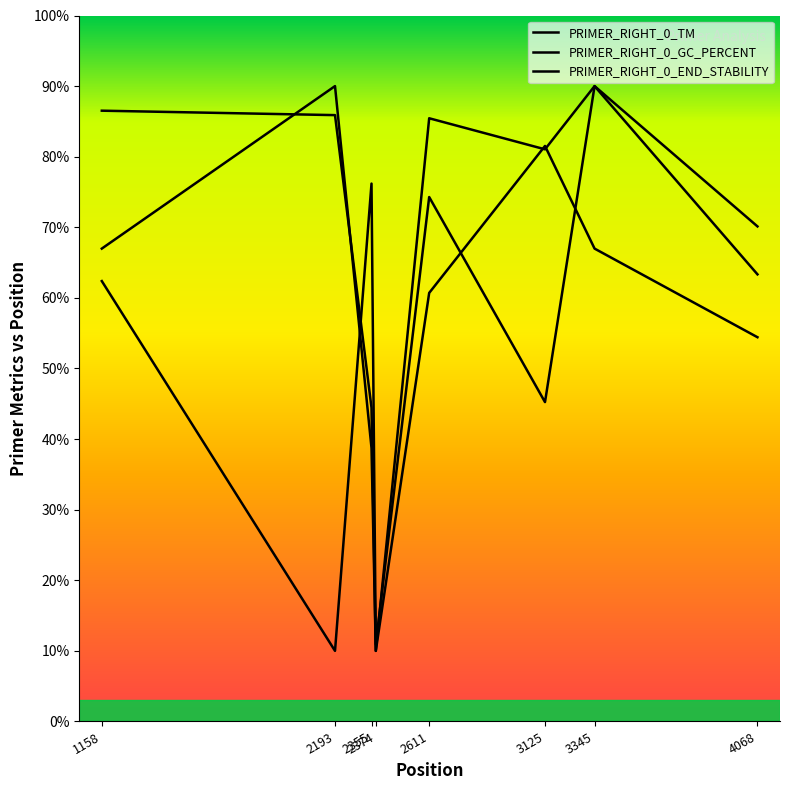

What is the maximum value for PRIMER_RIGHT_0_END_STABILITY?

90.0